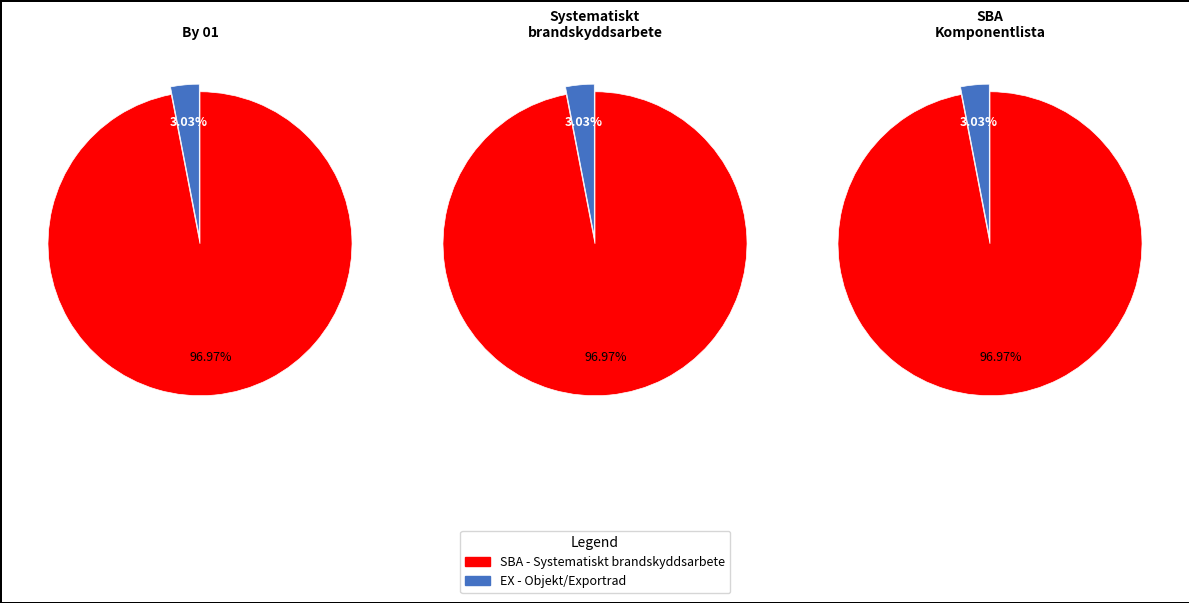

True or false: SBA accounts for 97% of the total.

True